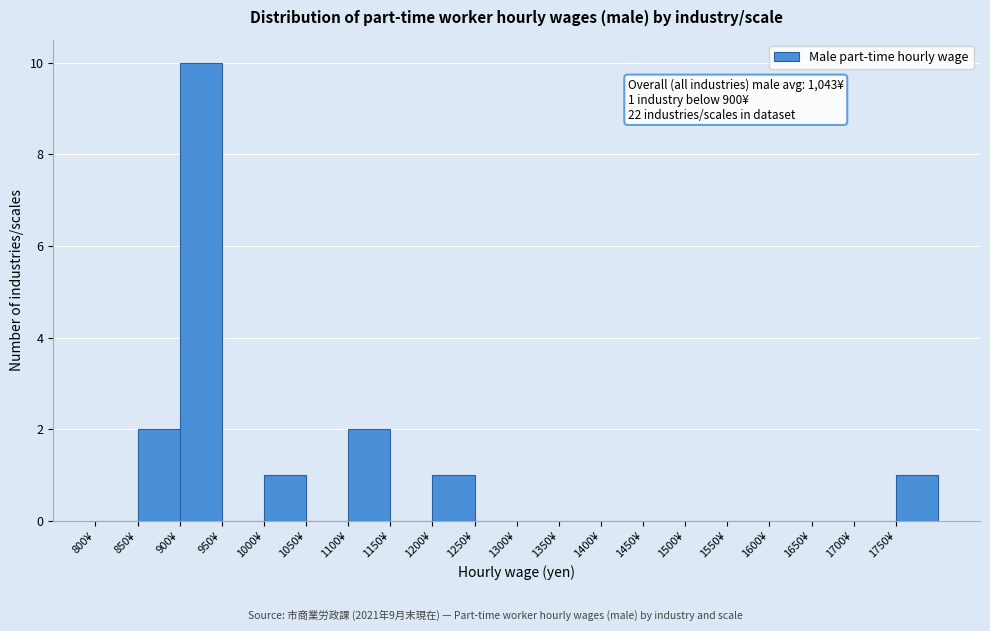

Over which range of the x-axis is the bar tallest?

900 to 950